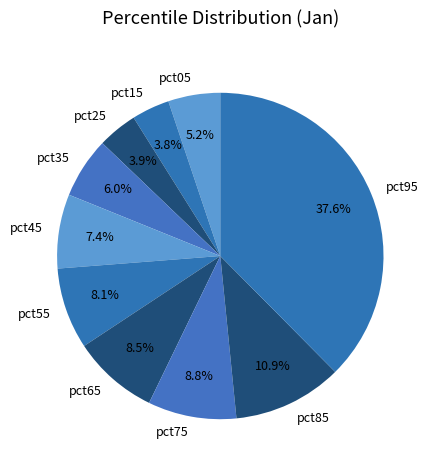

To the nearest percent, what portion does pct15 represent?

4%